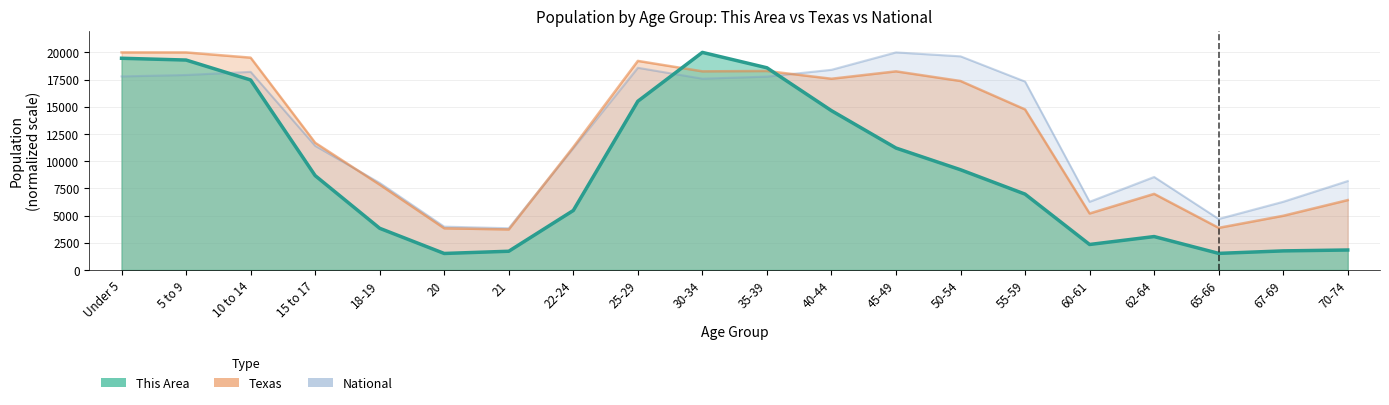

What is the difference between the maximum and minimum values in the National series?

16165.1